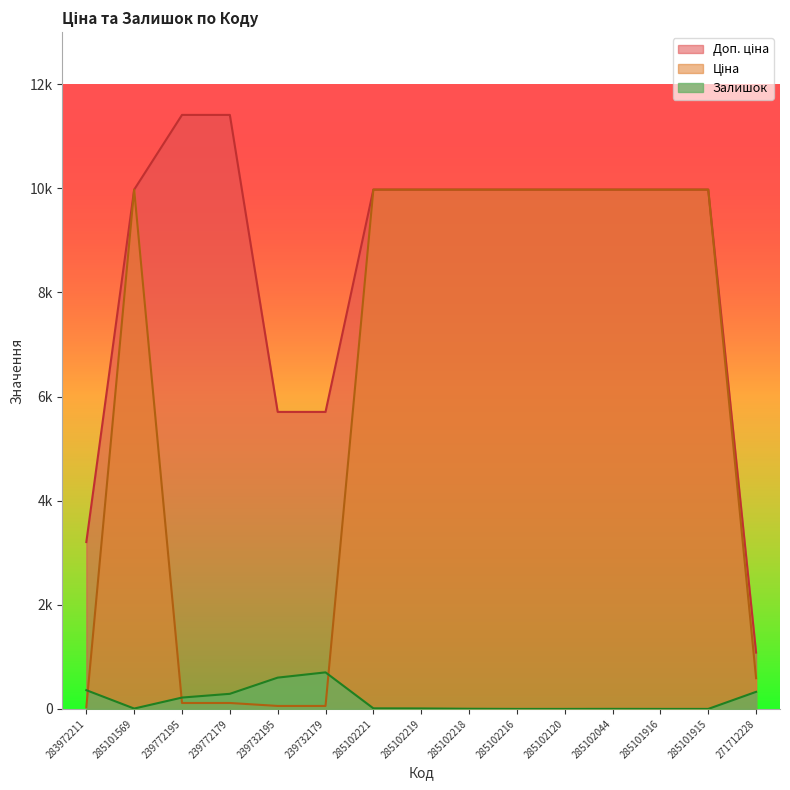

Is it true that Ціна equals 9975.0 at 285101915?

True